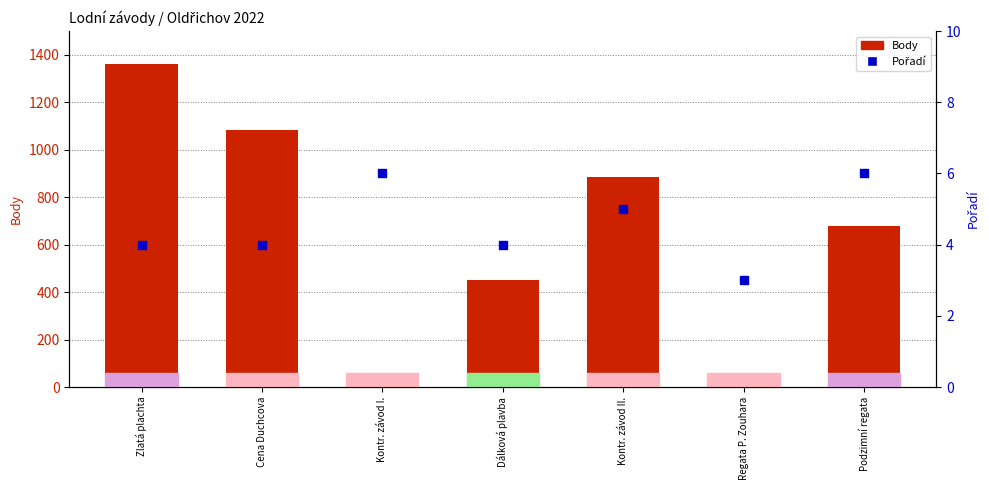

What are all the series names shown in the legend?

Body, Pořadí